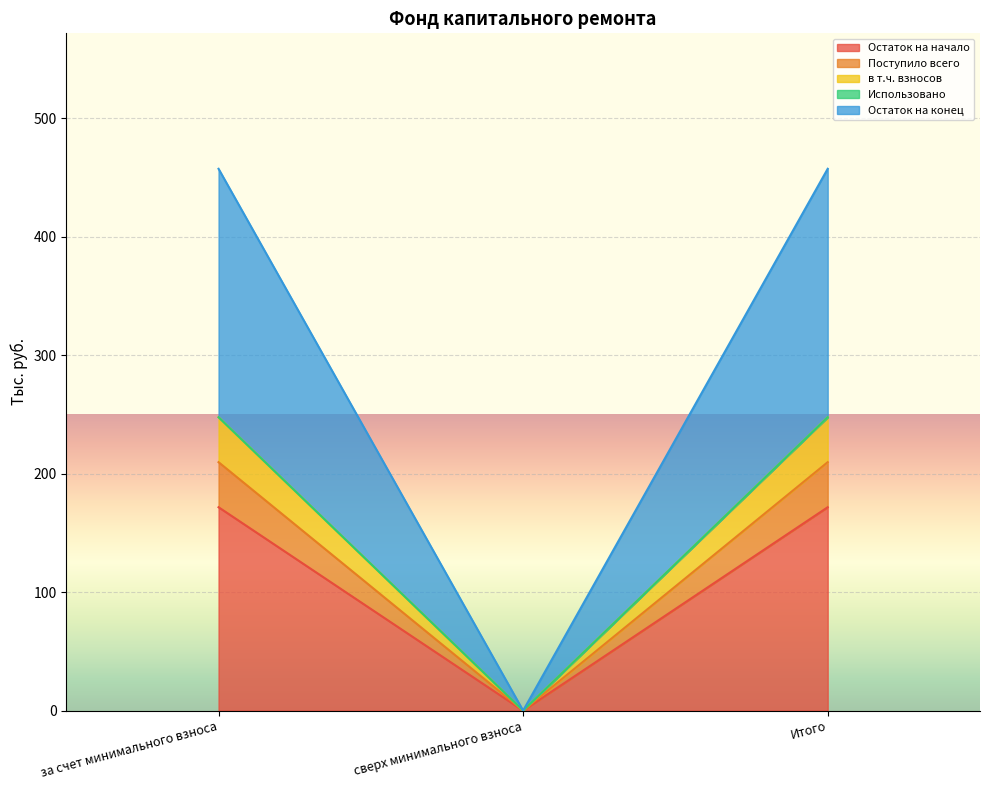

What is the label of the 3rd point from the right?

за счет минимального взноса